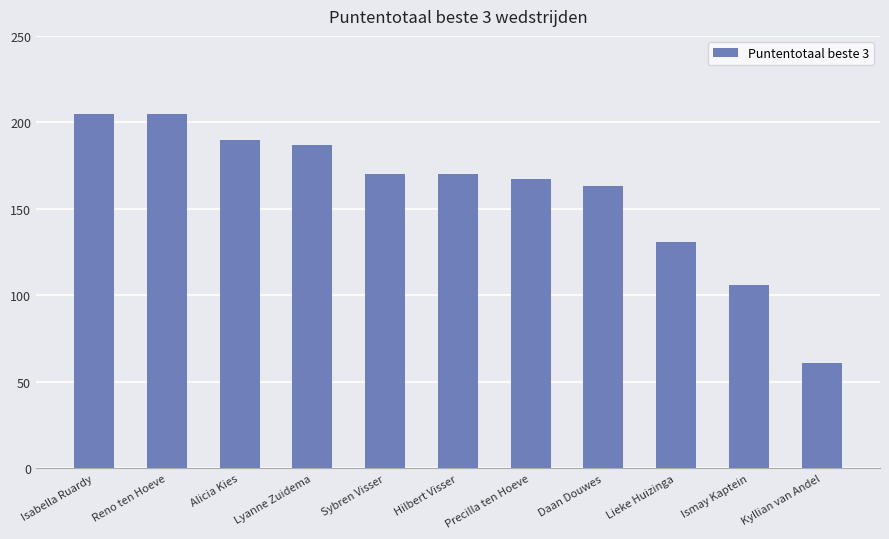

What is the minimum value shown in the chart?

61